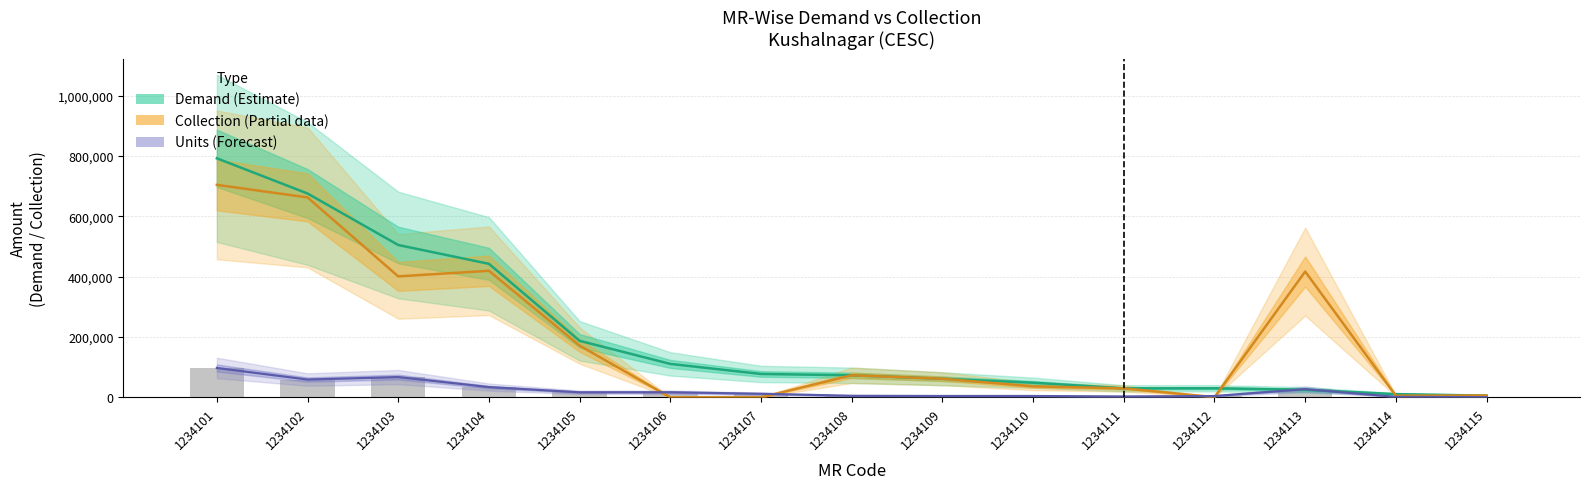

Which category has the highest value in the Collection (Partial) series?

1234101